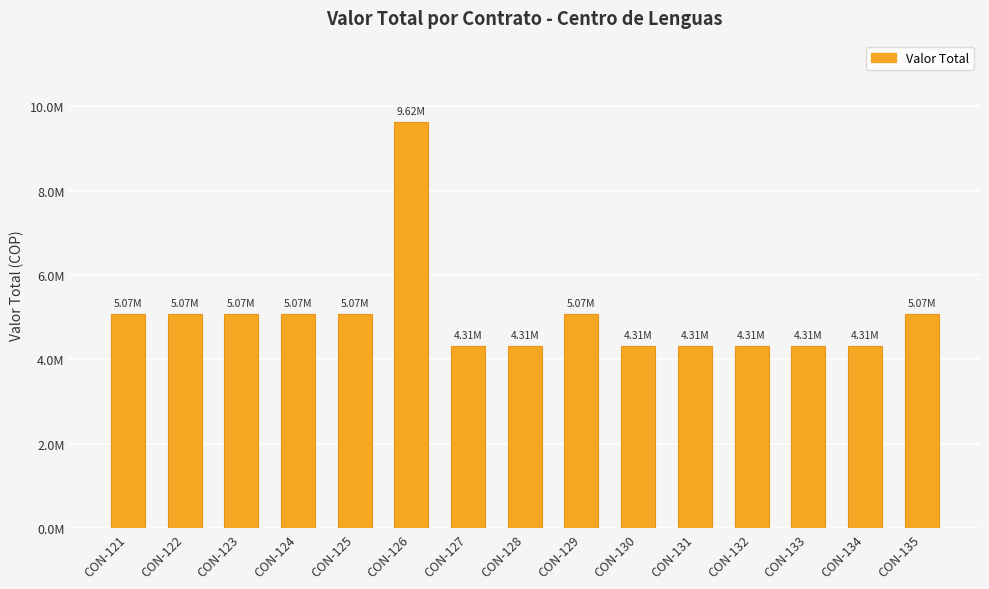

List the labels in order of value, smallest first.

CON-127, CON-128, CON-130, CON-131, CON-132, CON-133, CON-134, CON-121, CON-122, CON-123, CON-124, CON-125, CON-129, CON-135, CON-126